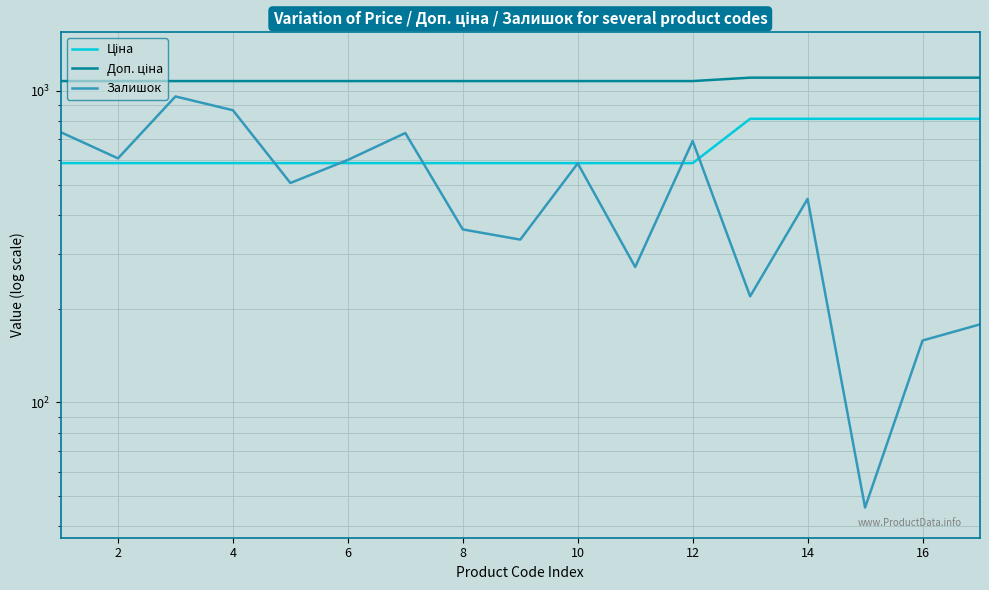

True or false: Ціна and Доп. ціна intersect in this chart.

False